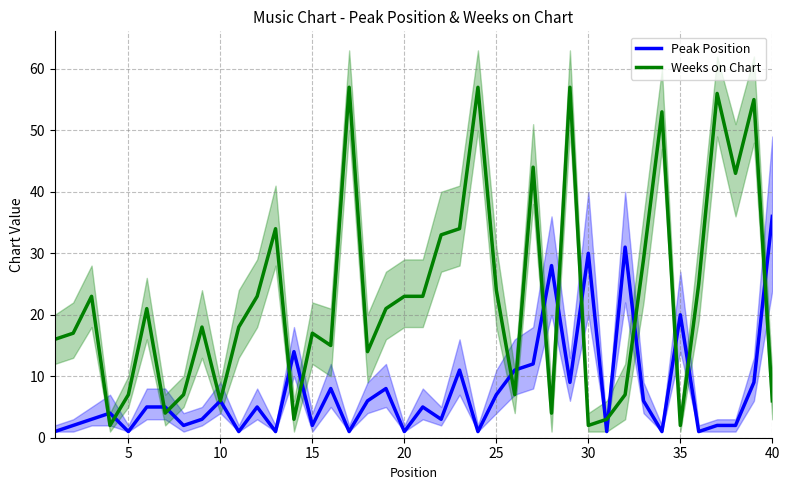

True or false: Peak Position has a value of 6 at 10.

True